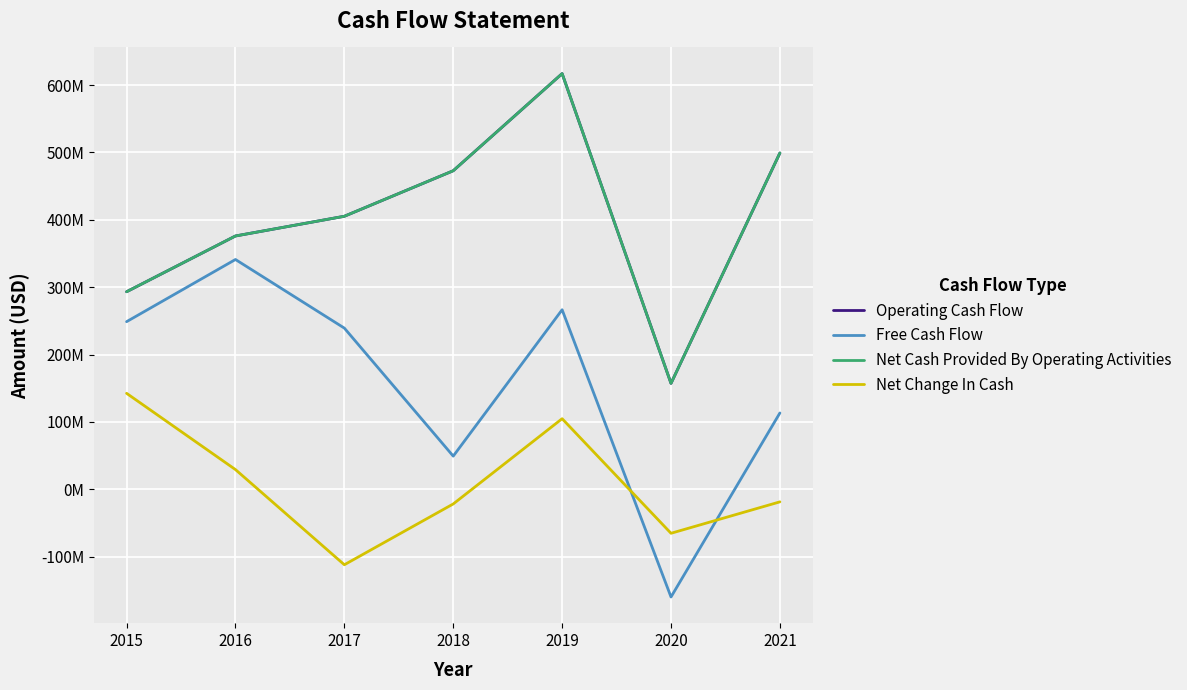

True or false: Net Change In Cash and Net Cash Provided By Operating Activities cross at least once.

False